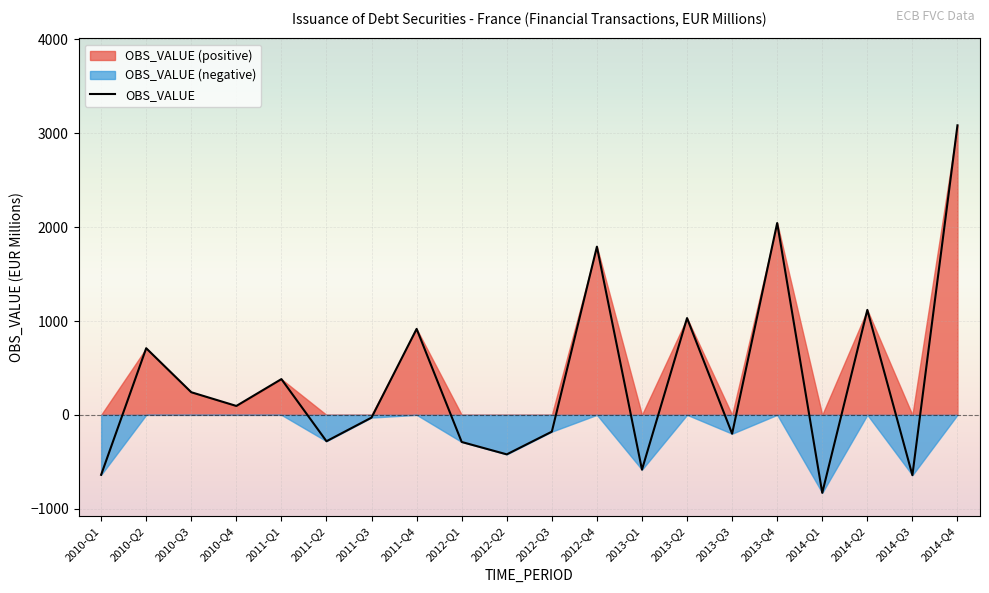

What is the label of the 13th point from the left?

2013-Q1